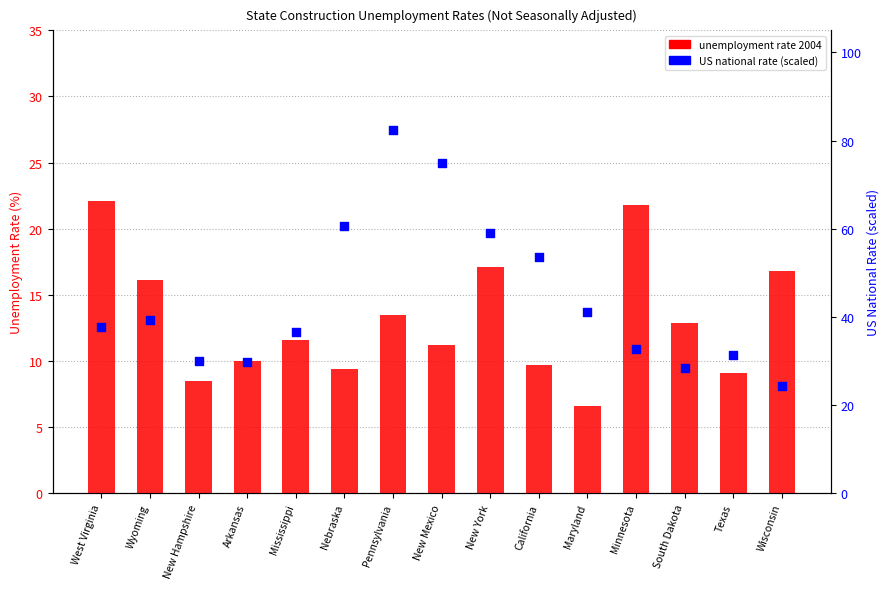

Which series reaches the maximum Y coordinate?

US national rate (scaled)